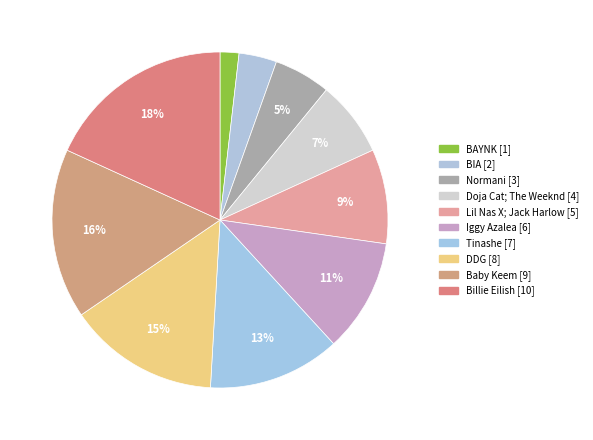

Which slice is the smallest?

BAYNK